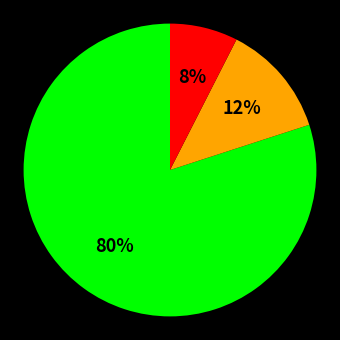

To the nearest percent, what is the average slice percentage?

33%